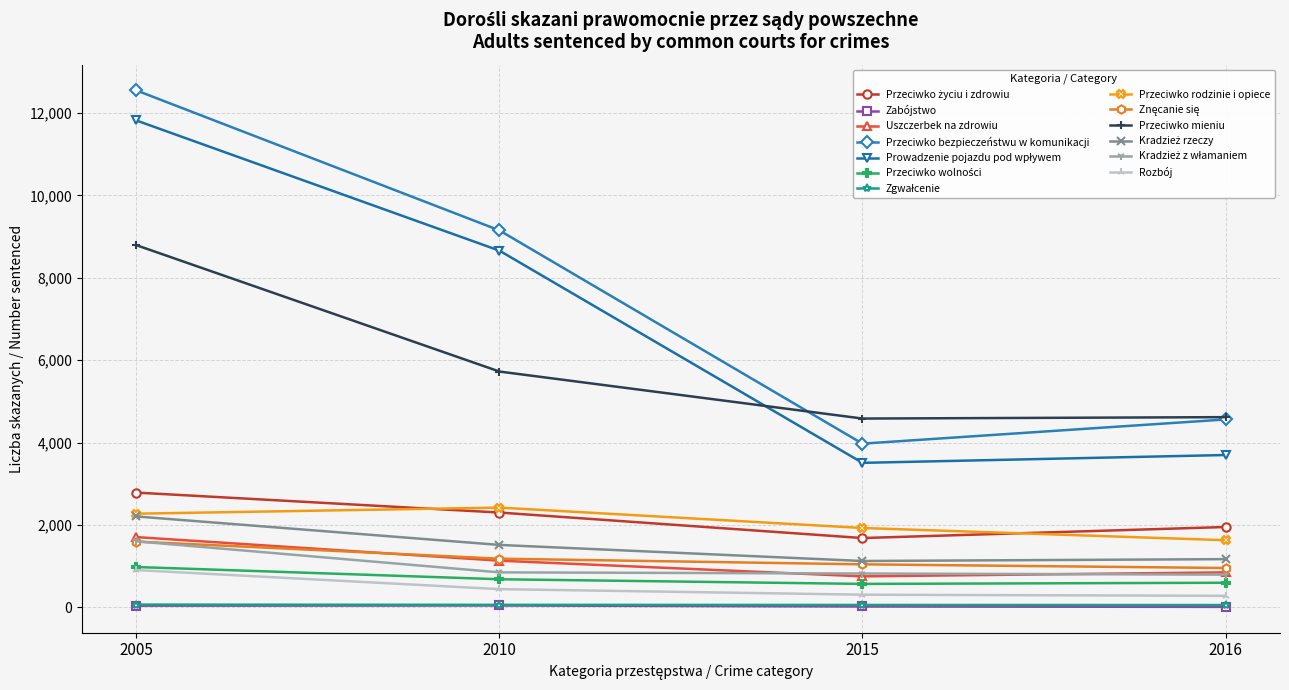

Where is Przeciwko mieniu nearest to the value 6688?

2010